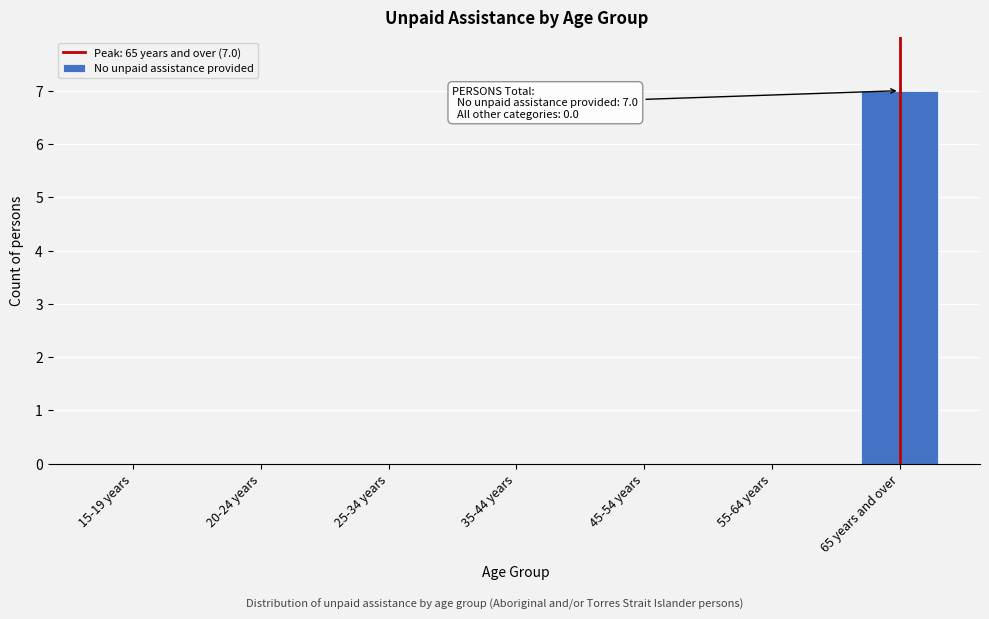

Reading left to right, extract all data points from this chart.

15-19 years=0	20-24 years=0	25-34 years=0	35-44 years=0	45-54 years=0	55-64 years=0	65 years and over=7